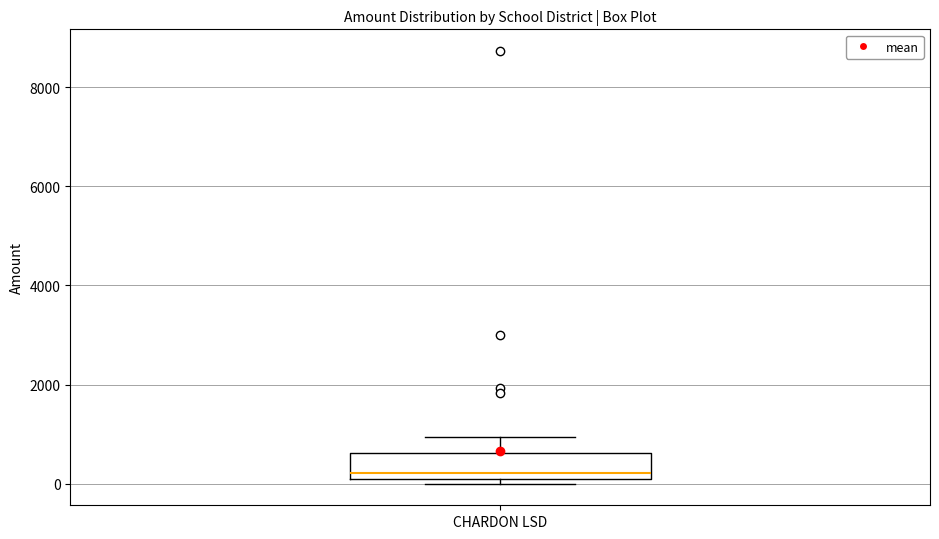

Read this box plot against the y-axis: the position of the median line, the range covered by the box, and the ends of both whiskers. The values are not printed on the chart, so give them approximately, as read against the axis.

median 200, box 0 to 600, whiskers 0 (just below the box's lower edge) to 1000